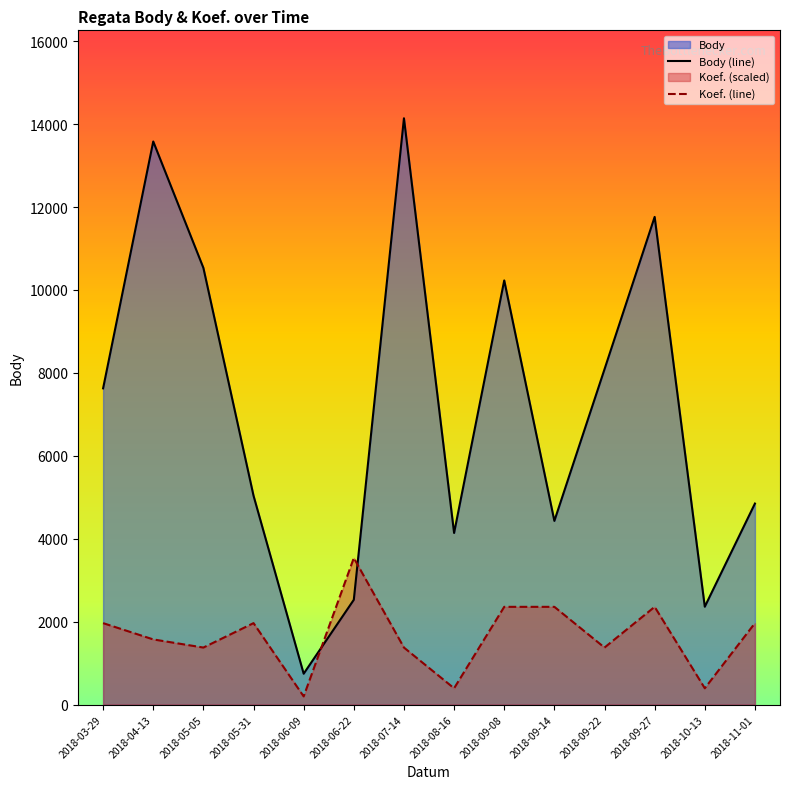

What is the minimum value for Koef. (line)?

196.4